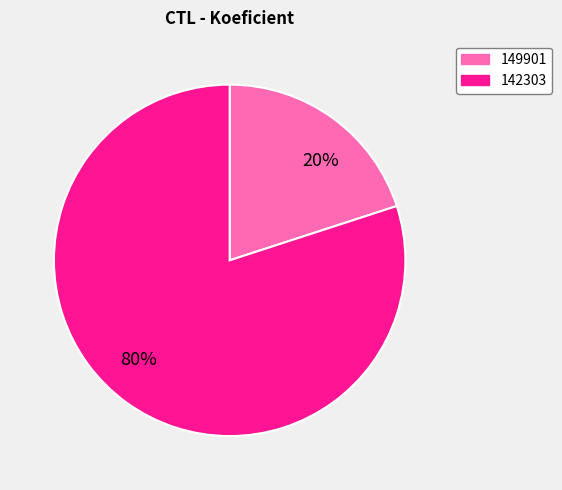

To the nearest percent, what is the average slice percentage?

50%